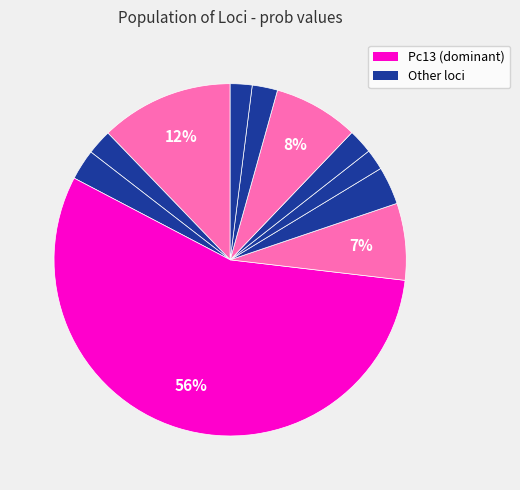

What is the largest slice in the pie chart?

Pc13